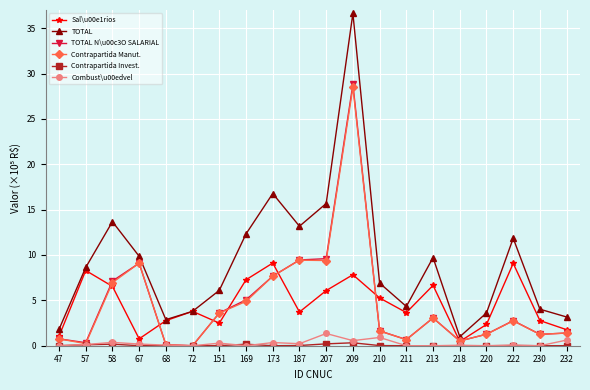

How many distinct data groups are displayed?

6